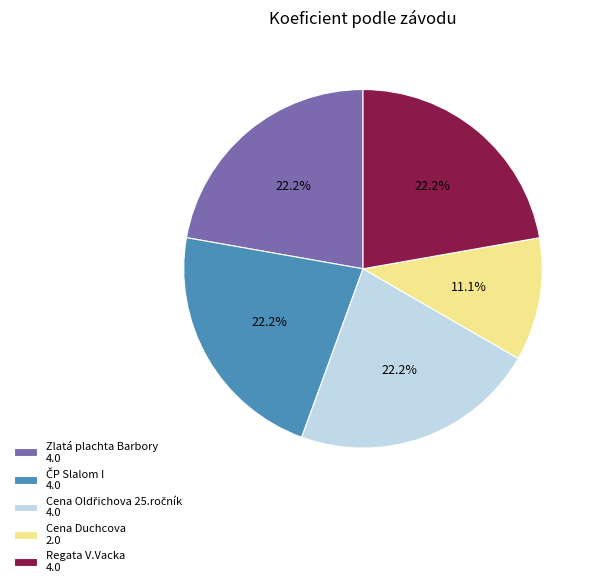

What is the ratio of the value at Cena Duchcova 2.0 to the value at Zlatá plachta Barbory 4.0?

0.5